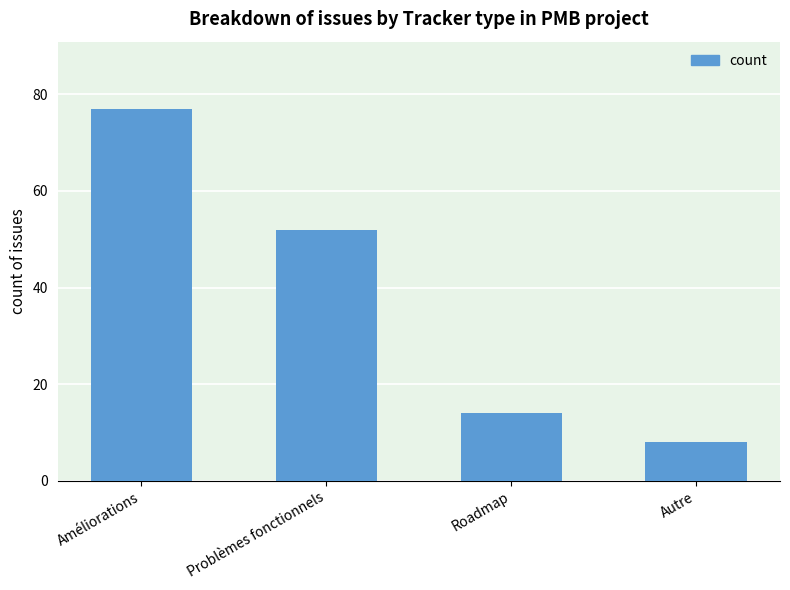

Rank the categories by value from lowest to highest.

Autre, Roadmap, Problèmes fonctionnels, Améliorations